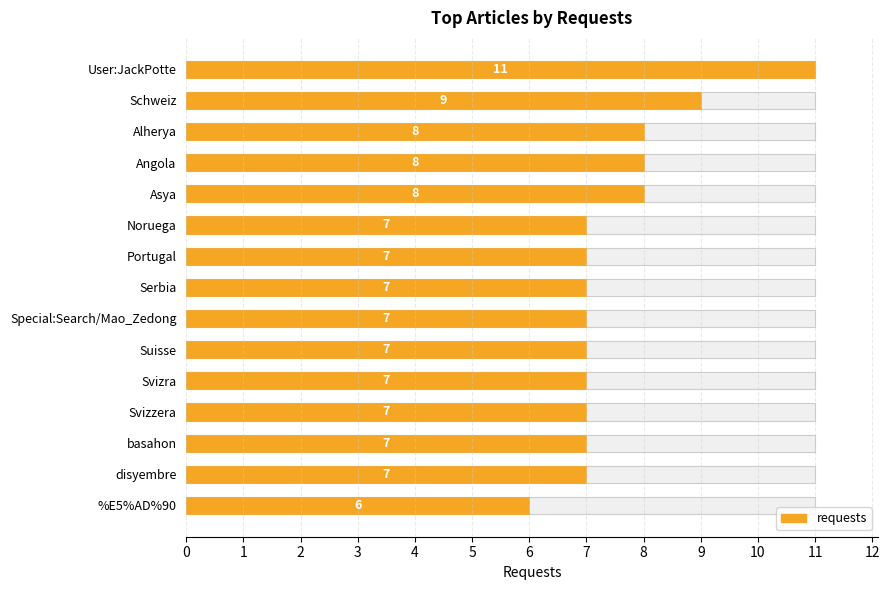

What is the smallest value displayed?

6